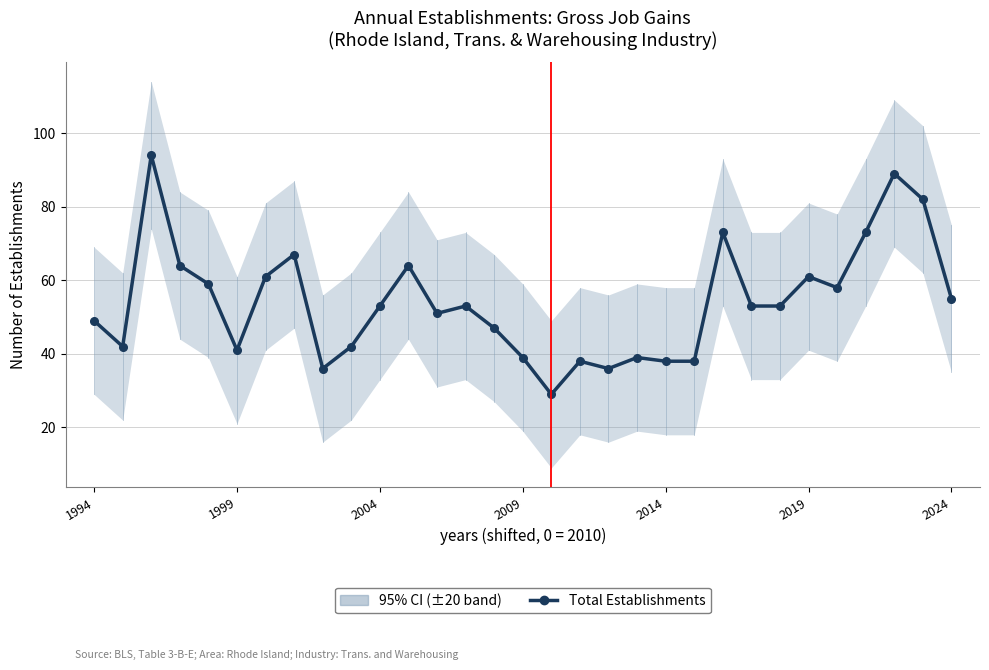

Does the chart have visible grid lines?

Yes